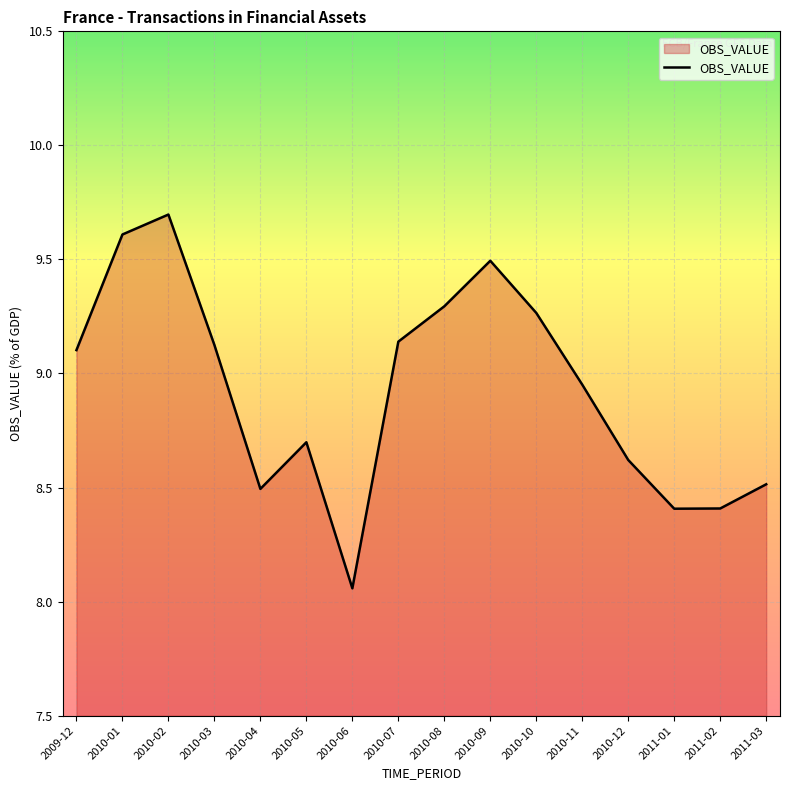

Is it true that the value at 2010-10 is 9.3?

True